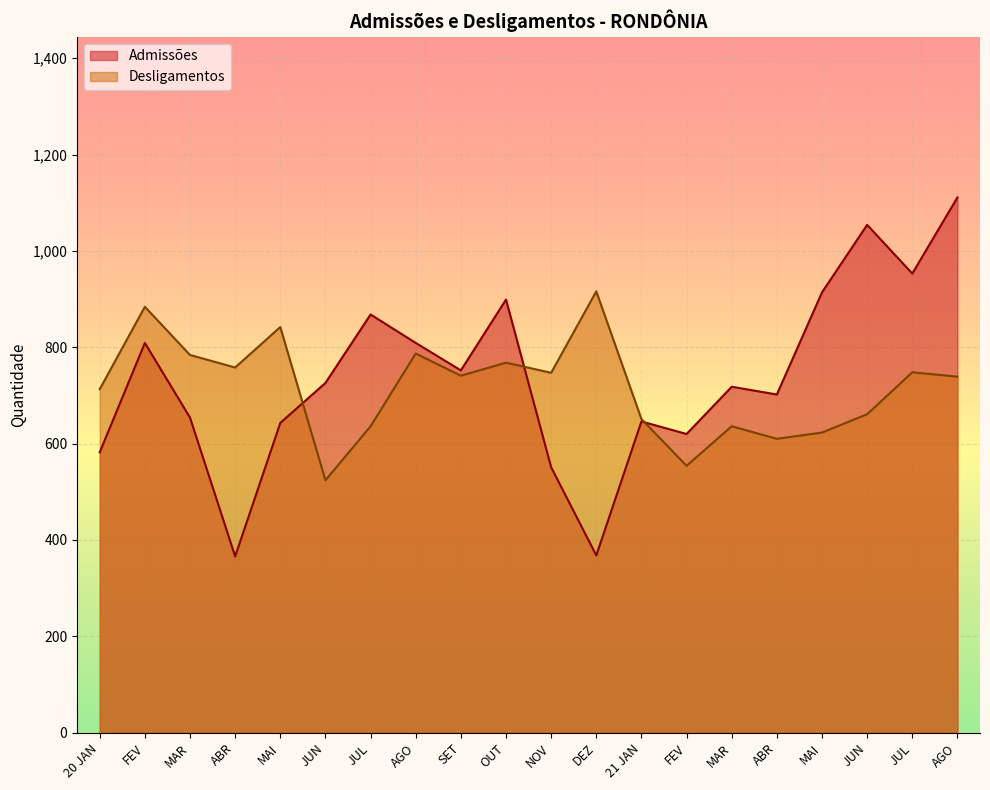

At which category does Desligamentos reach its first local valley?

ABR